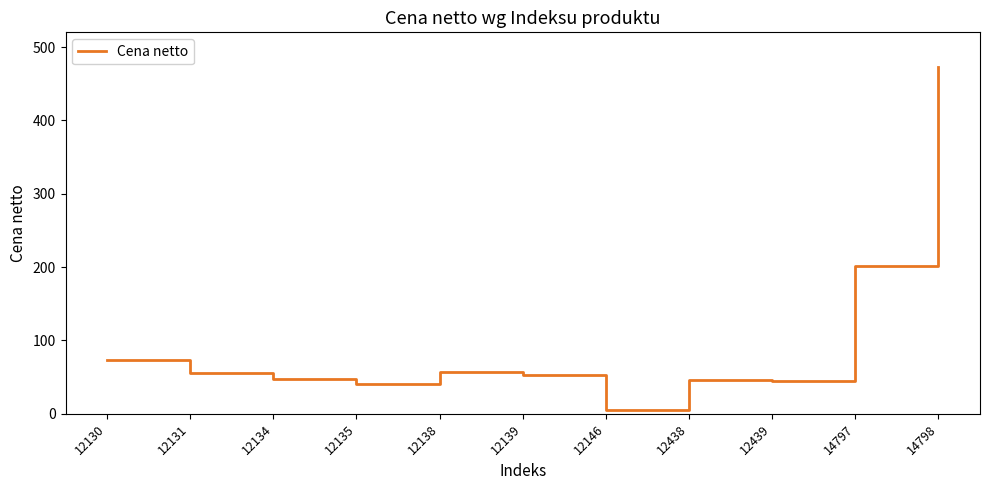

At which category does the data reach its first local valley?

12135